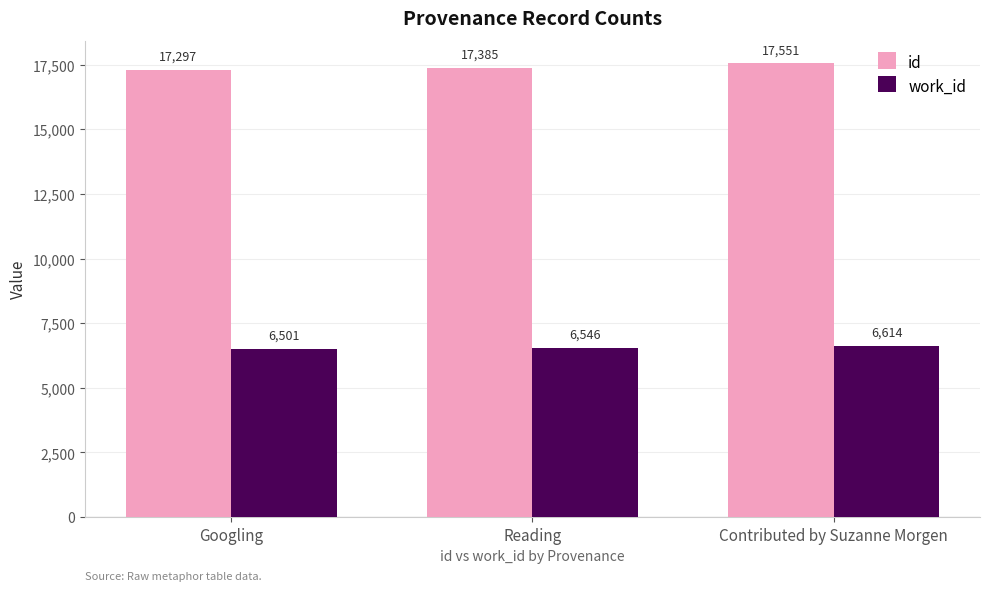

Is the value of id at Contributed by Suzanne Morgen greater than the value of work_id at Googling?

Yes